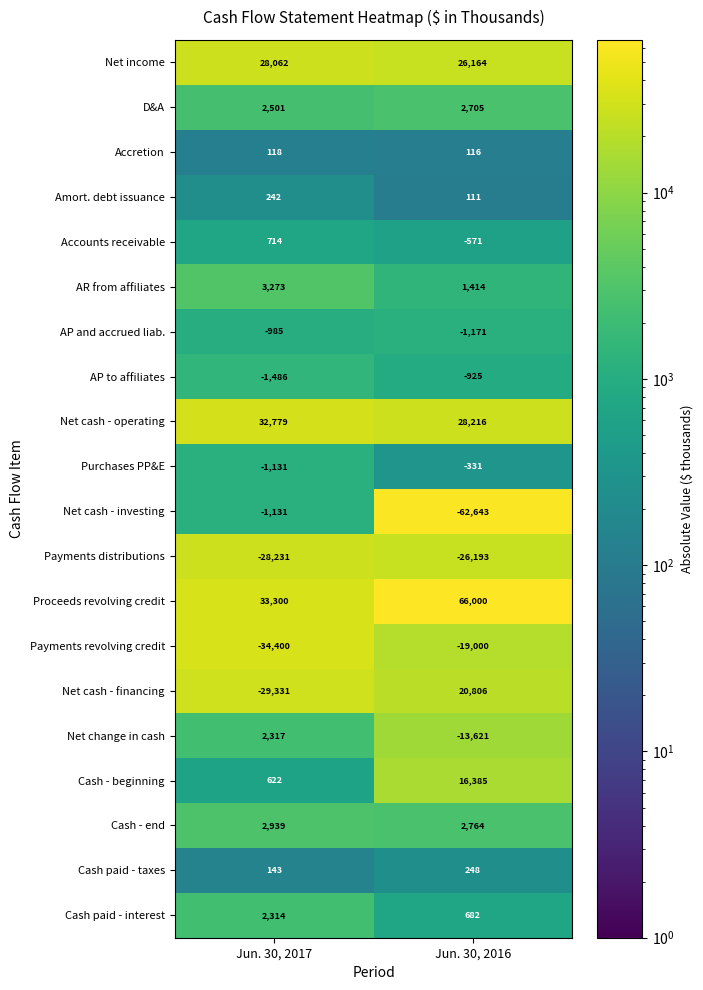

What is the average value of the AP and accrued liab. series?

-1078